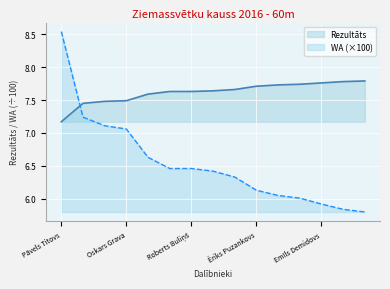

What is the sum of the Rezultāts values at Jurijs Sergejevs and Toms Fišers?

15.1